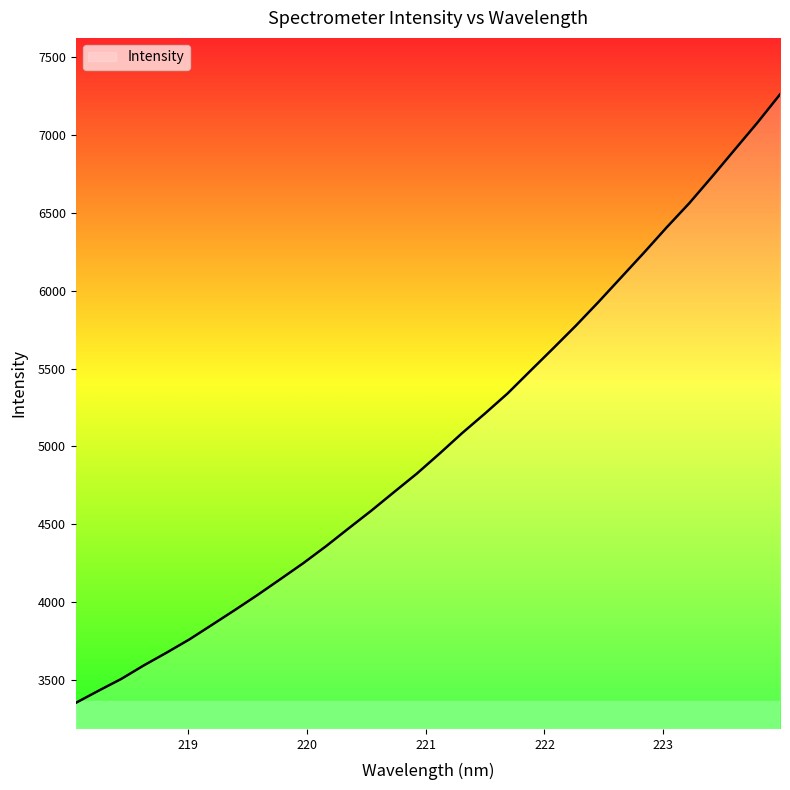

What is the greatest value displayed?

7260.5